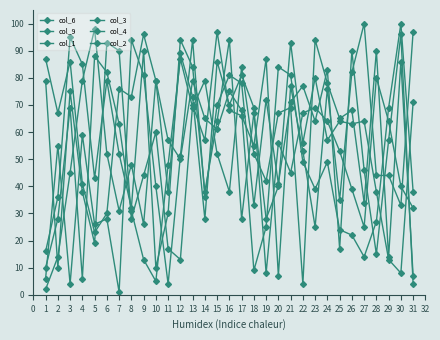

At which category does col_6 reach its first local valley?

5